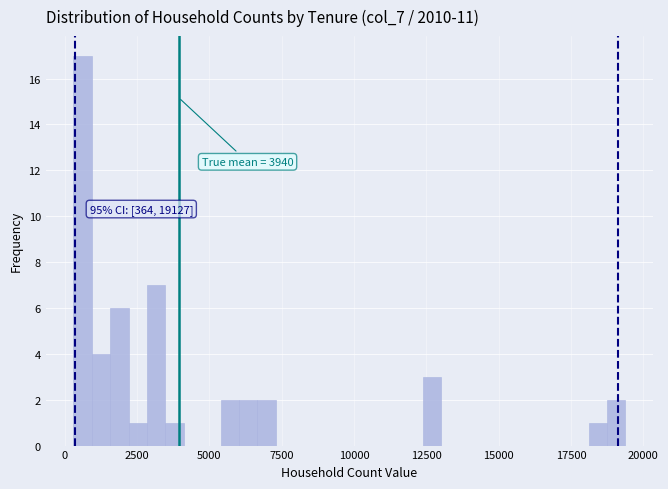

Around what value on the x-axis is the tallest bar? Give the approximate position of its centre, as read against the axis.

500